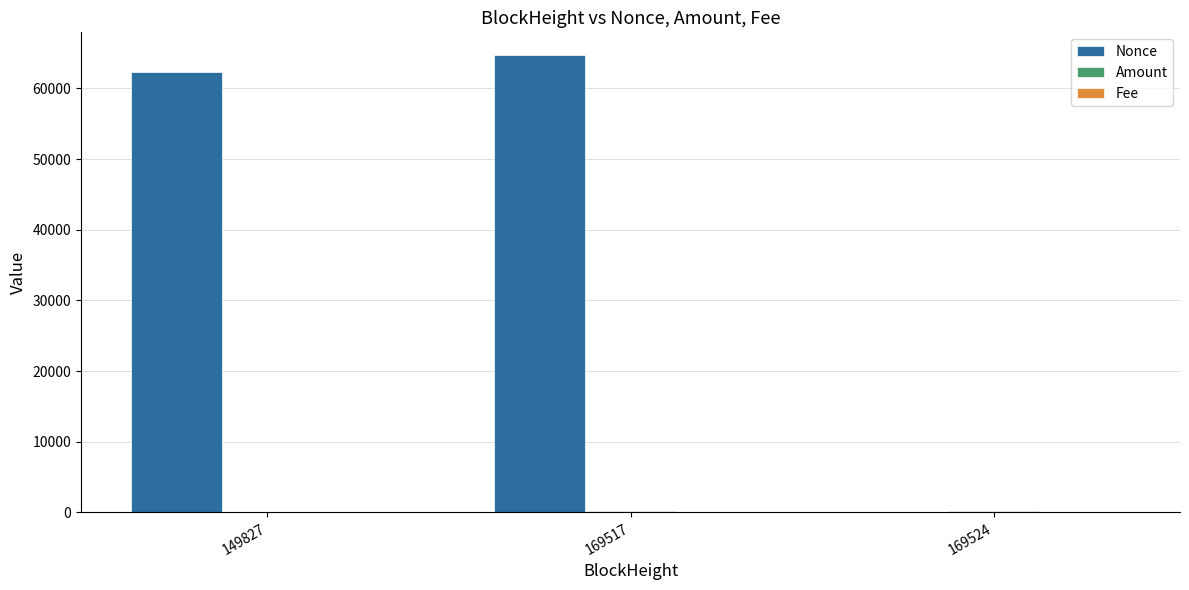

Between 169517 and 169524, which series saw the biggest shift?

Nonce